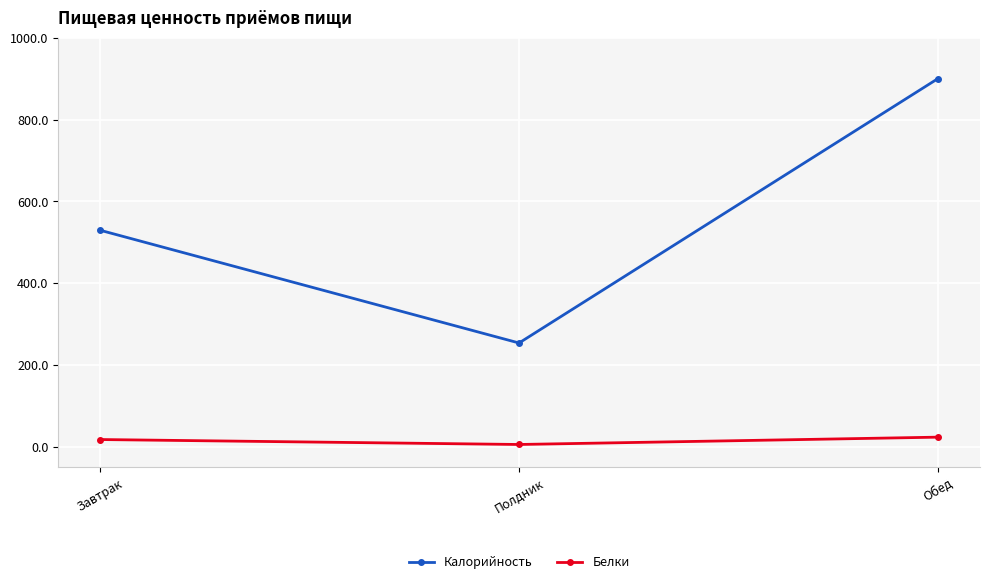

Reading right to left, transcribe all the data shown in this chart.

Калорийность: 900.3	254.0	529.6
Белки: 23.9	6.0	18.1